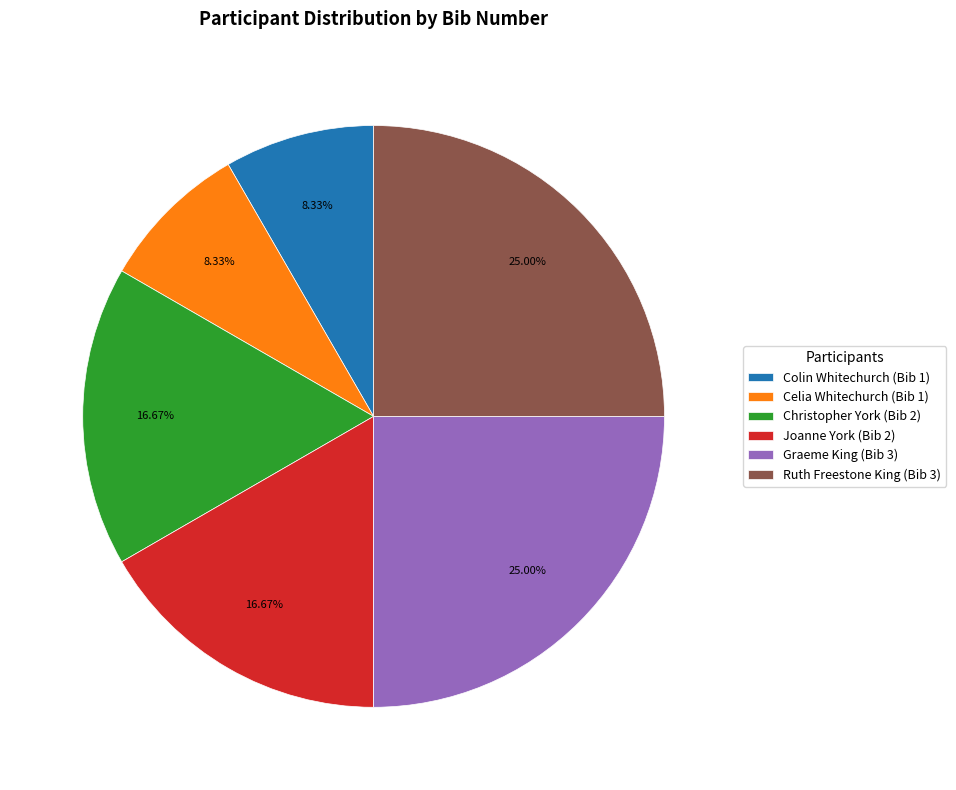

What percentage is the Ruth Freestone King (Bib 3) slice, to the nearest percent?

25%